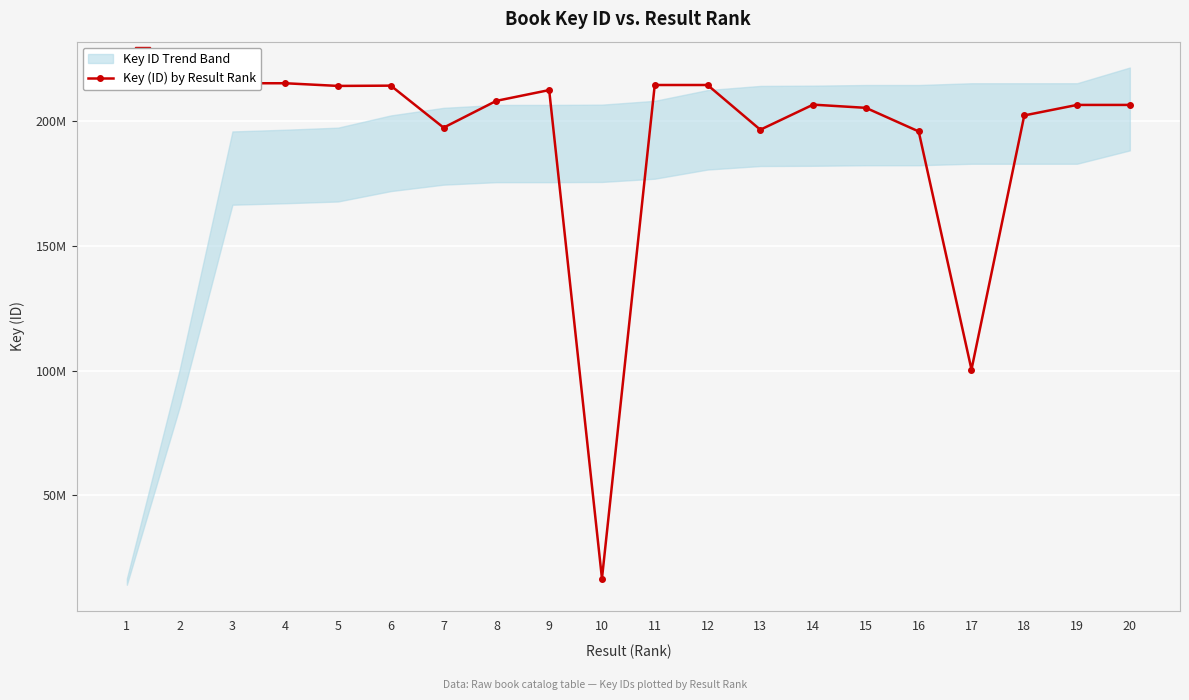

List the labels in order of value, smallest first.

10, 17, 16, 13, 7, 18, 15, 20, 19, 14, 8, 9, 5, 6, 11, 12, 4, 3, 2, 1